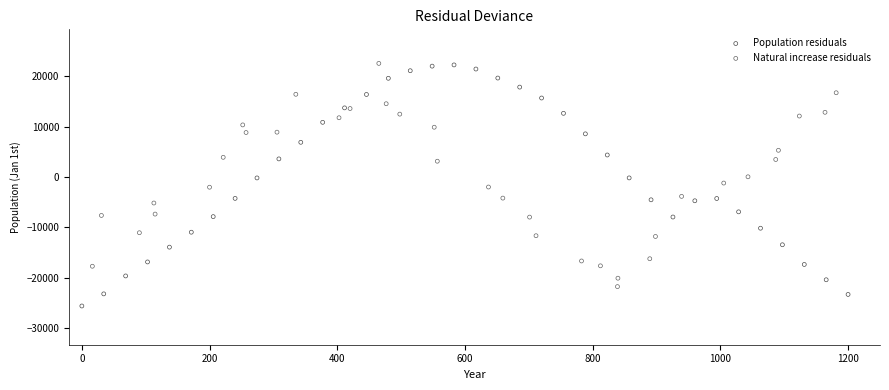

Which series has the largest Y range (max minus min)?

Population residuals